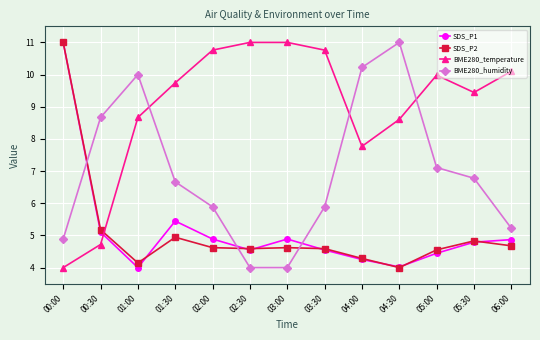

Which series changed the most between 00:00 and 04:00?

SDS_P1